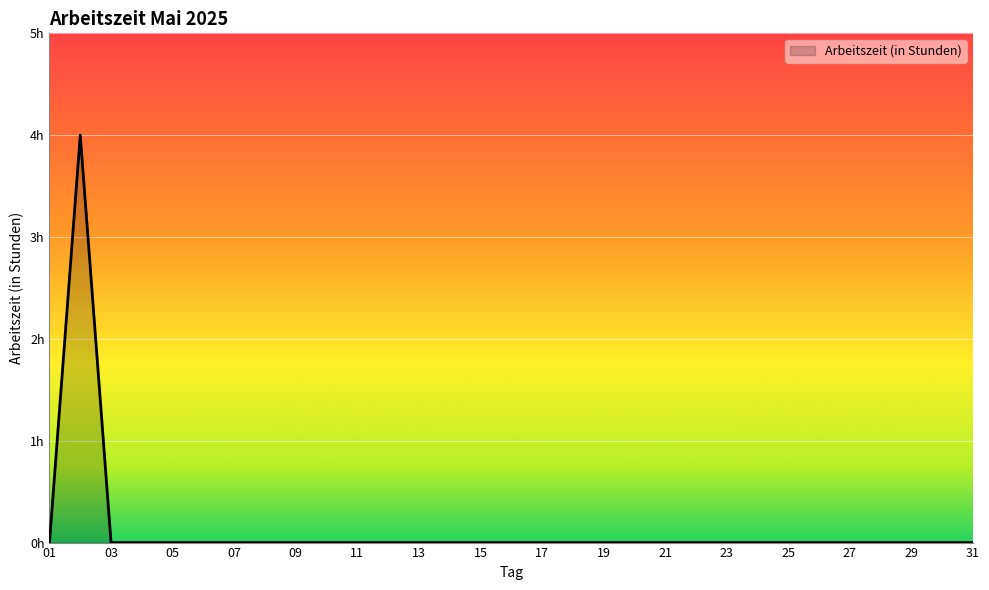

List the labels in order of value, smallest first.

01, 03, 04, 05, 06, 07, 08, 09, 10, 11, 12, 13, 14, 15, 16, 17, 18, 19, 20, 21, 22, 23, 24, 25, 26, 27, 28, 29, 30, 31, 02